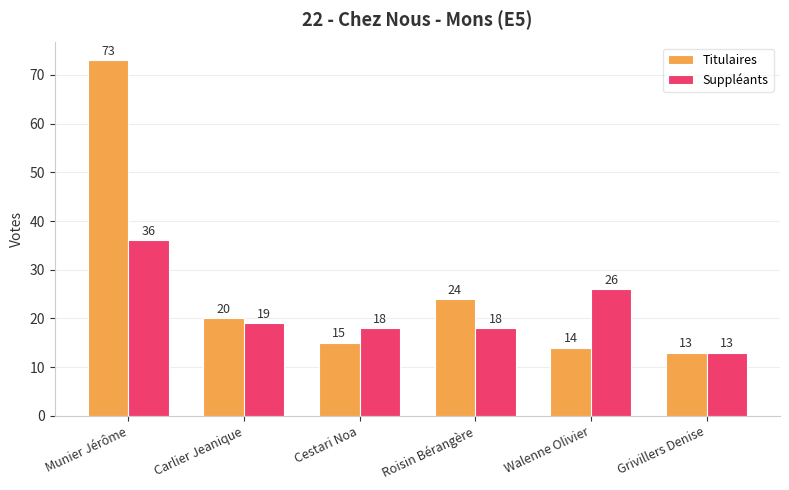

How many data points in Suppléants are less than 19?

3